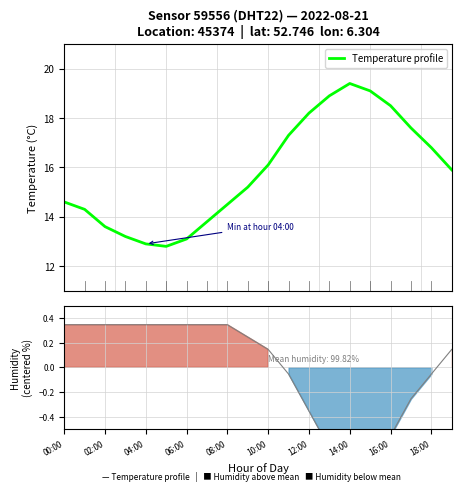

What is the lowest value of the Temperature profile series?

12.8